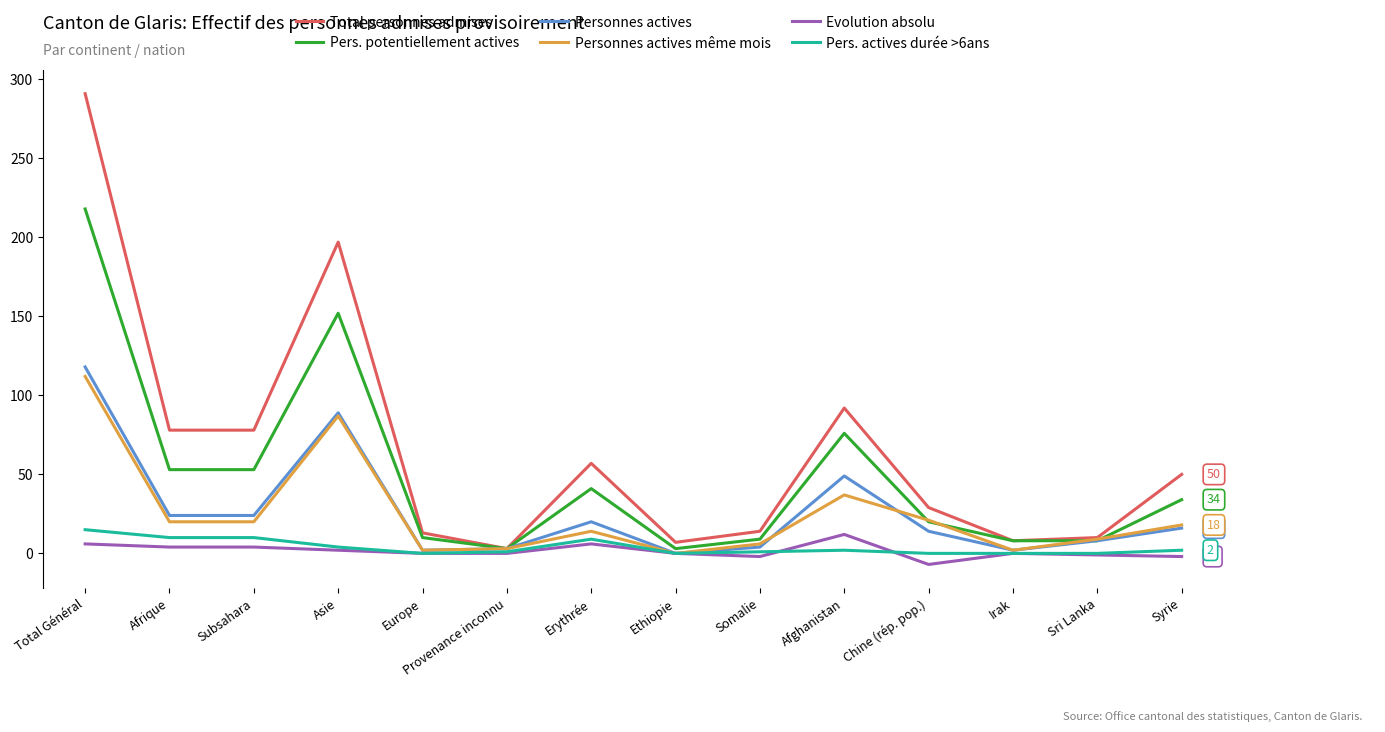

What is the minimum value shown in the chart?

-7